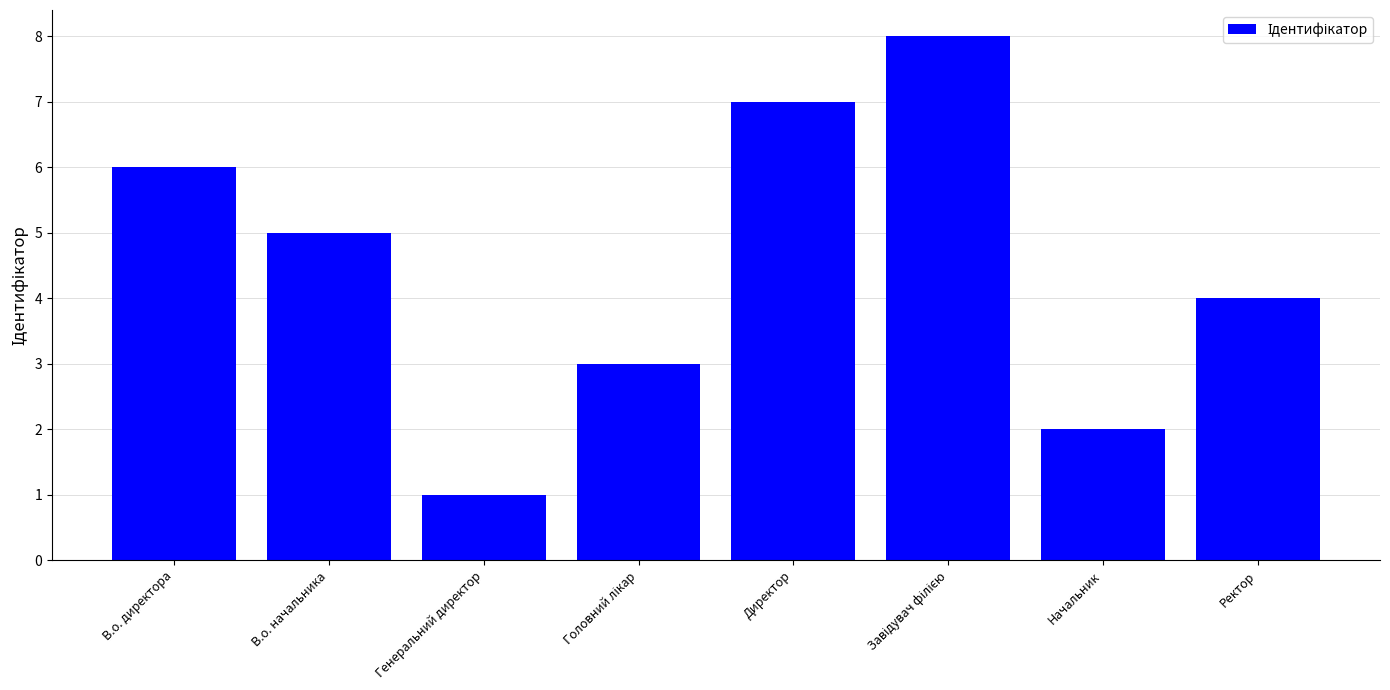

What is the maximum value shown in the chart?

8